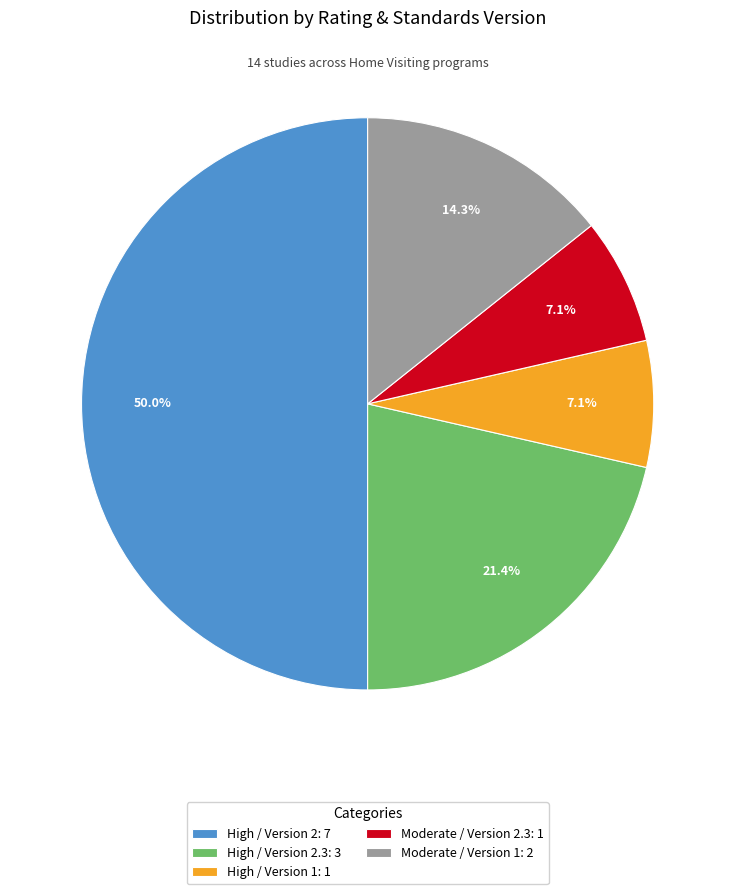

What is the ratio of the value at High / Version 1: 1 to the value at Moderate / Version 1: 2?

0.5